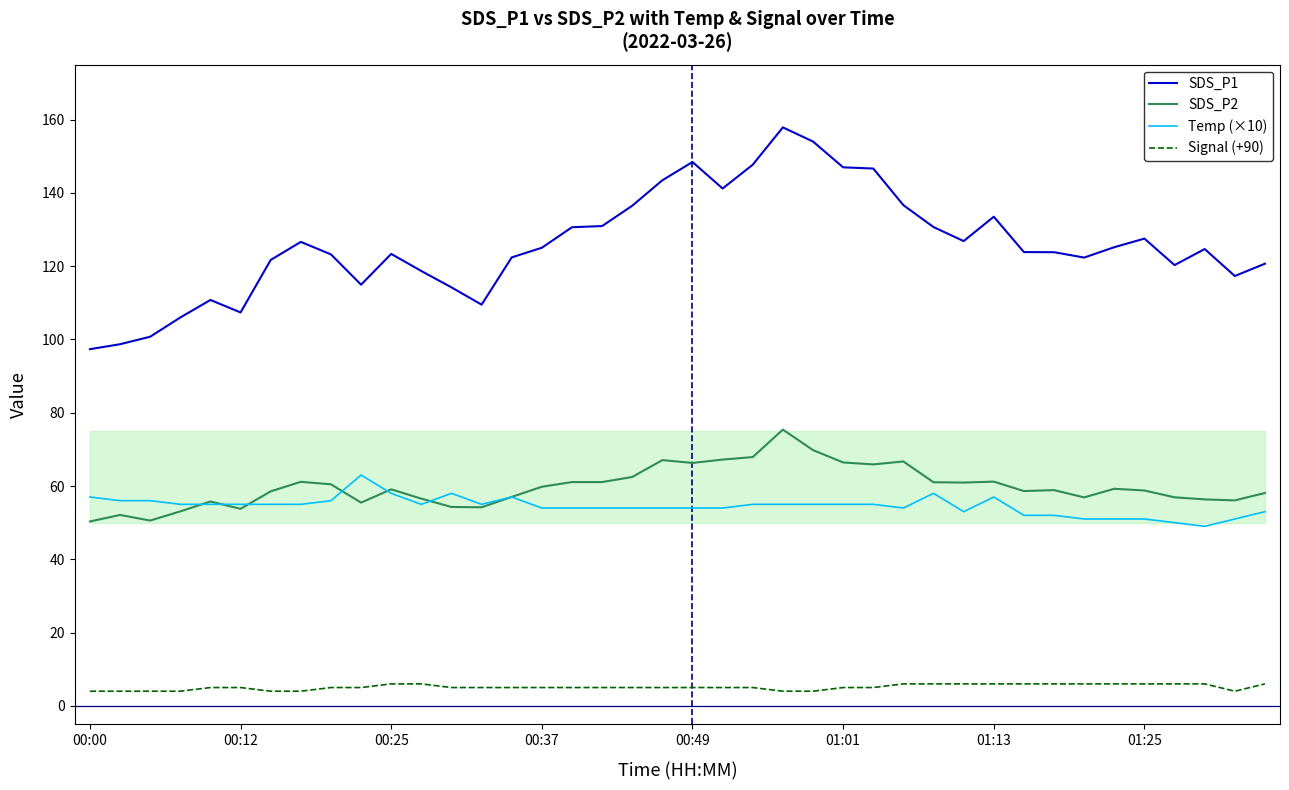

At how many categories does at least one series exceed 104?

37